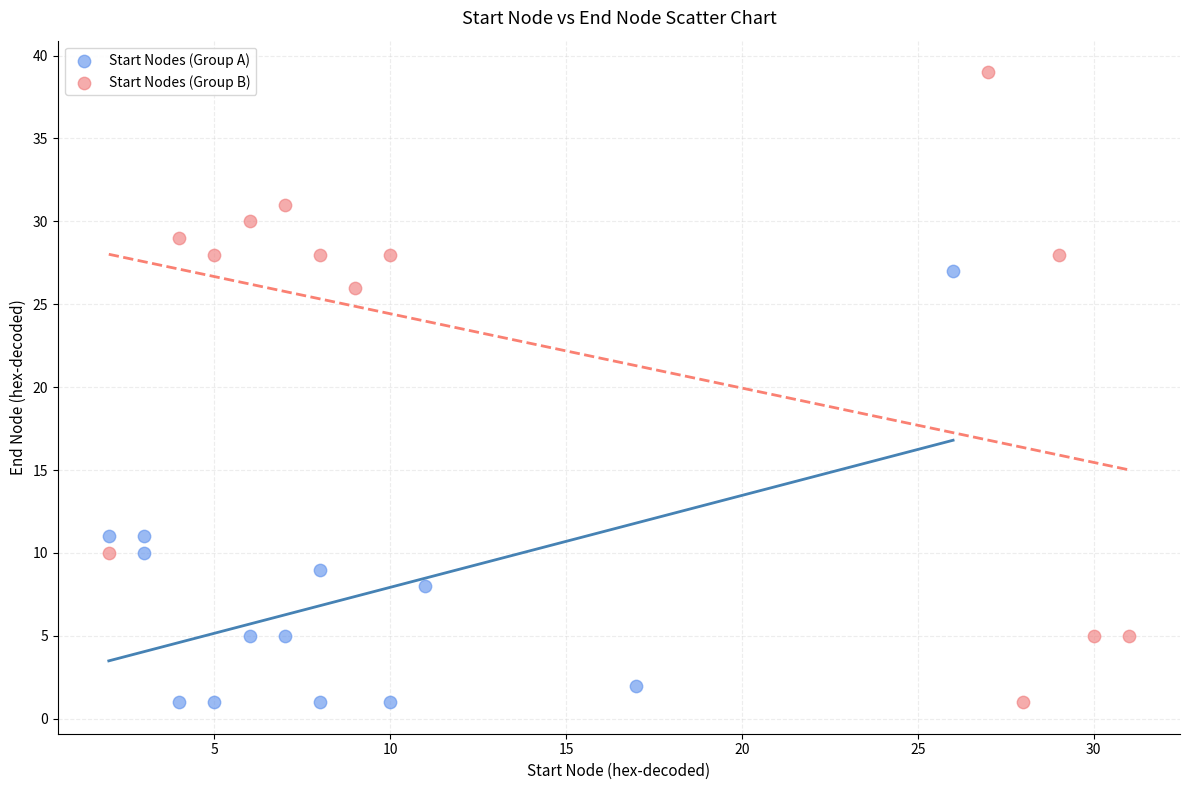

Which series reaches the maximum Y coordinate?

Start Nodes (Group B)